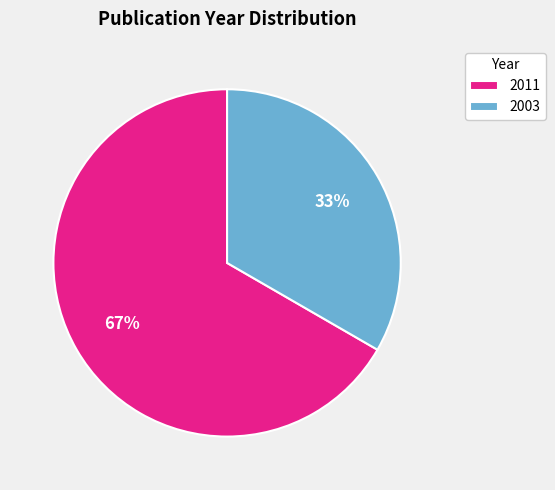

How many segments does this pie chart have?

2